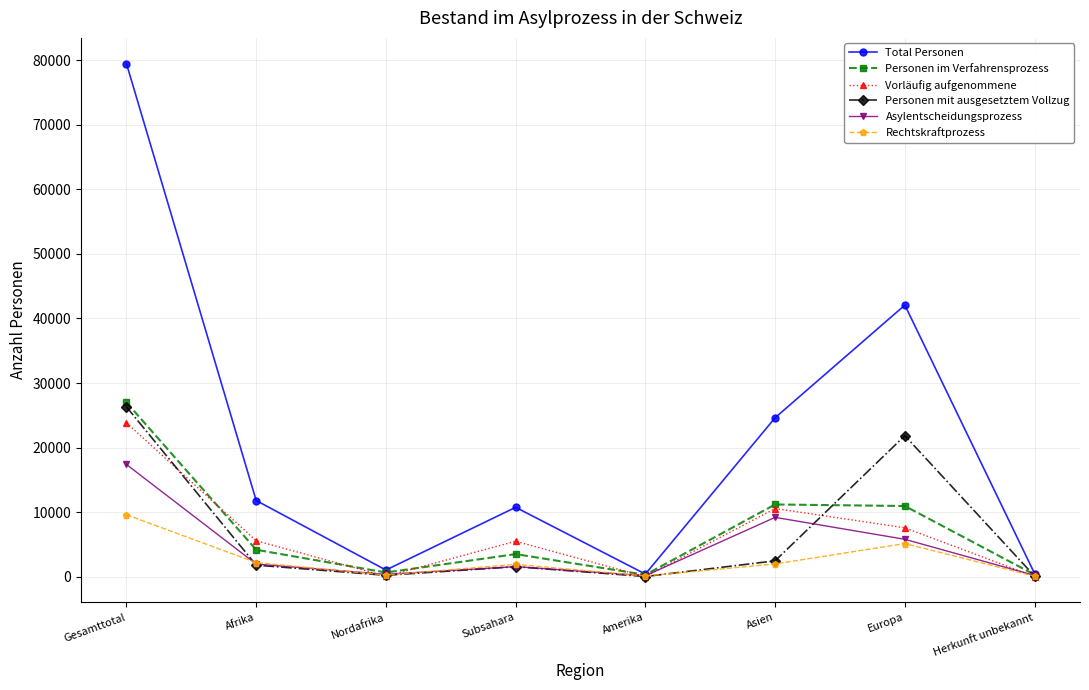

What is the label of the 8th point from the left?

Herkunft unbekannt